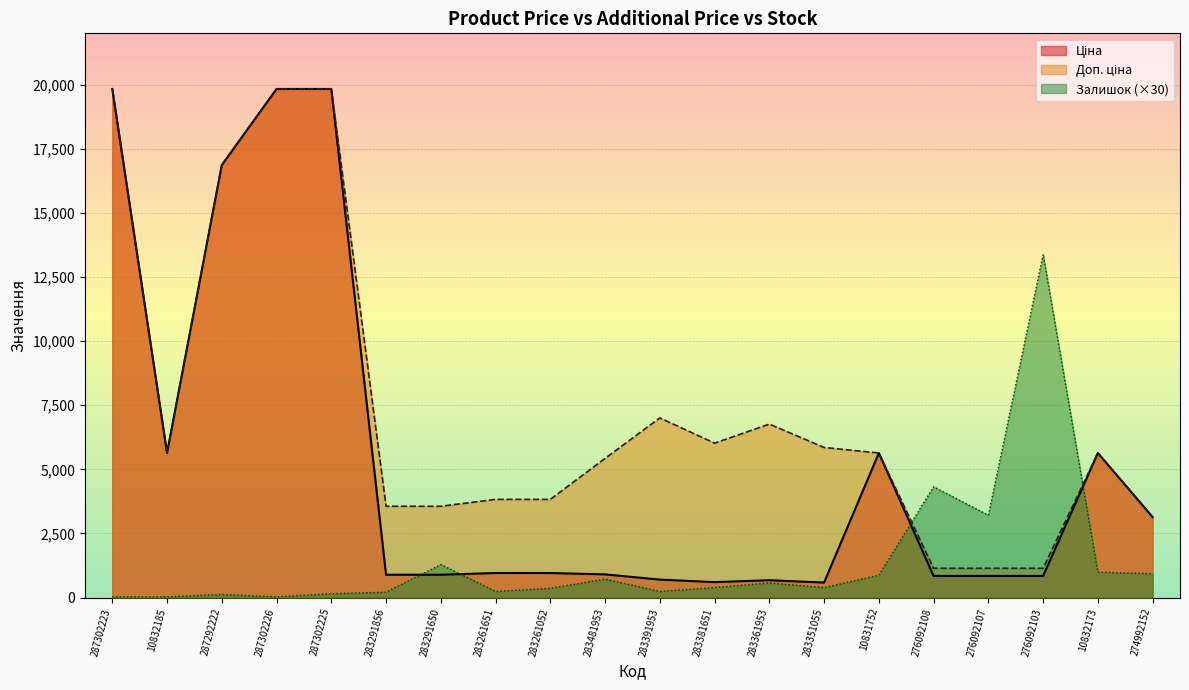

Where is Ціна nearest to the value 10208?

10832185